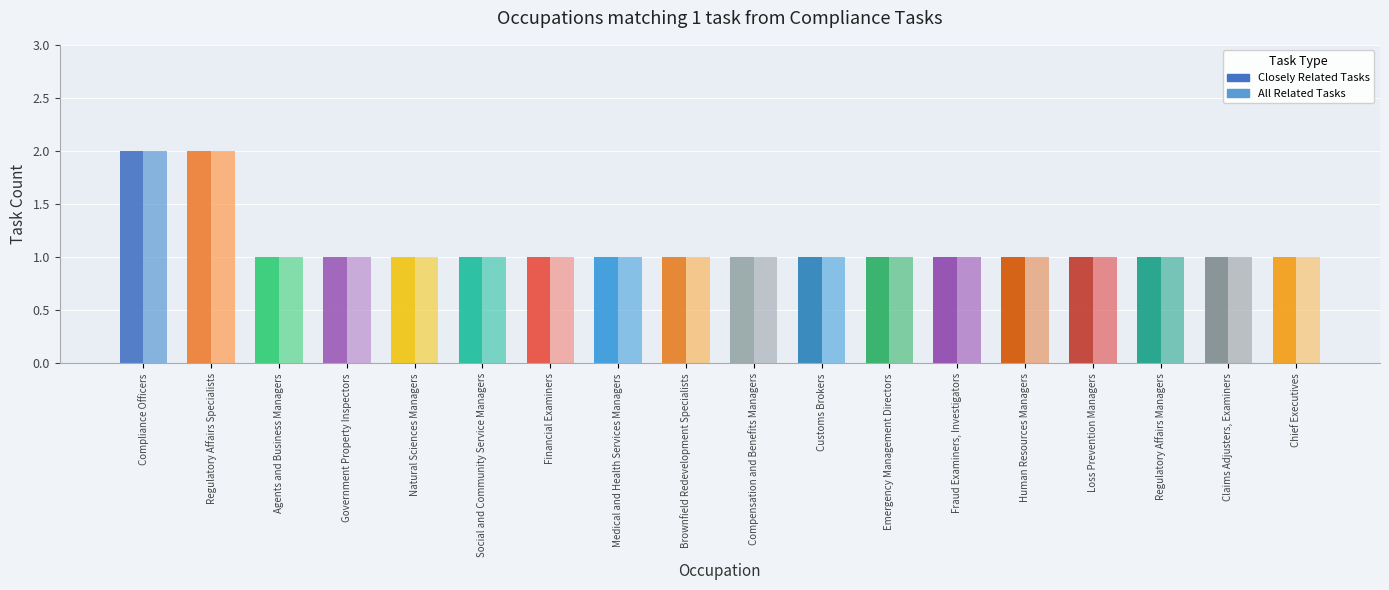

What position from the left is Financial Examiners?

7